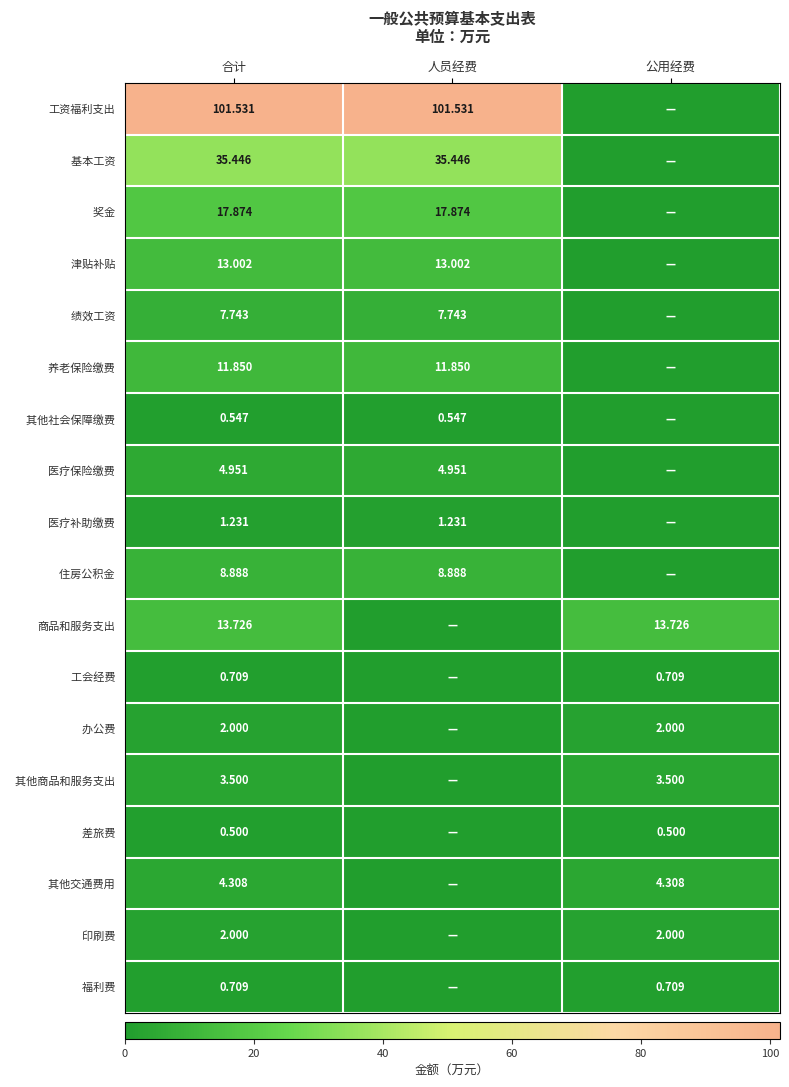

What is the total value across all series at 合计?

230.5